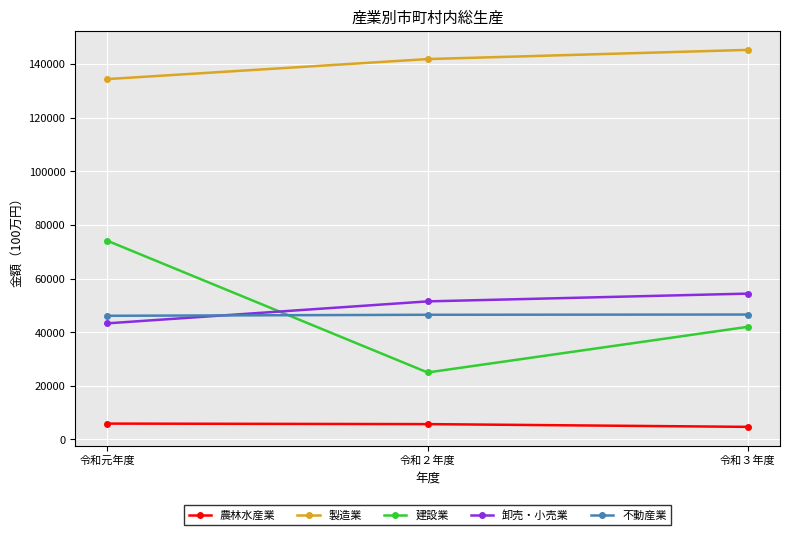

At which label does 建設業 reach its minimum?

令和２年度